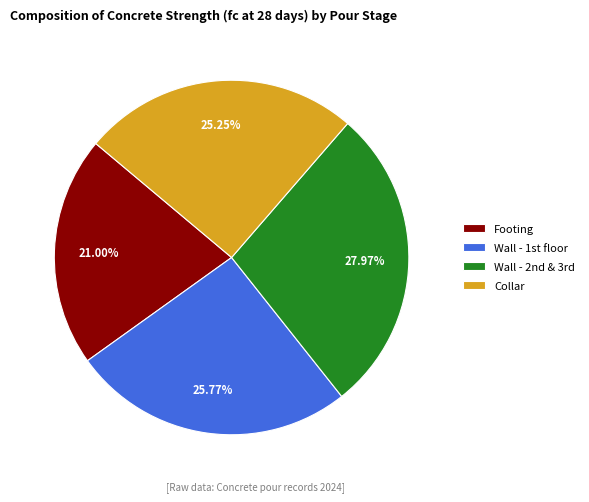

To the nearest percent, what is the difference between the largest and smallest slice percentages?

7%